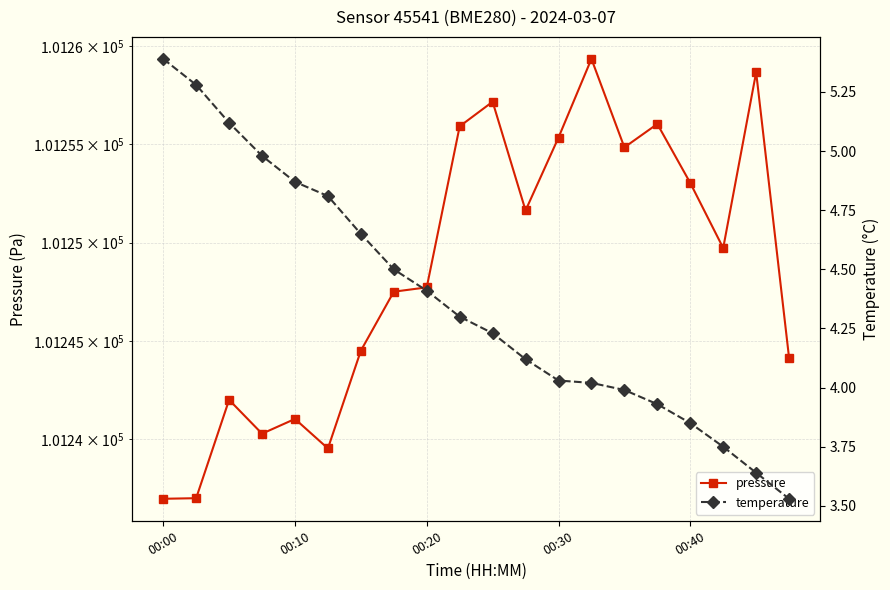

What is the difference between the second highest and minimum values in the pressure series?

21.7